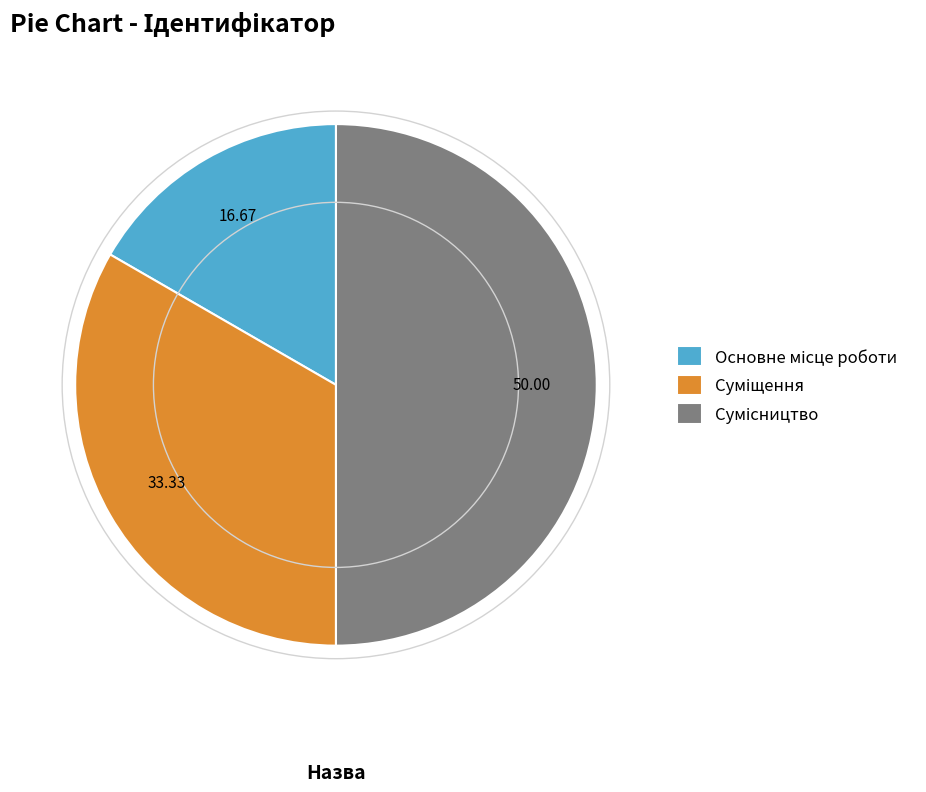

What is the change in value from Суміщення to Сумісництво?

+1